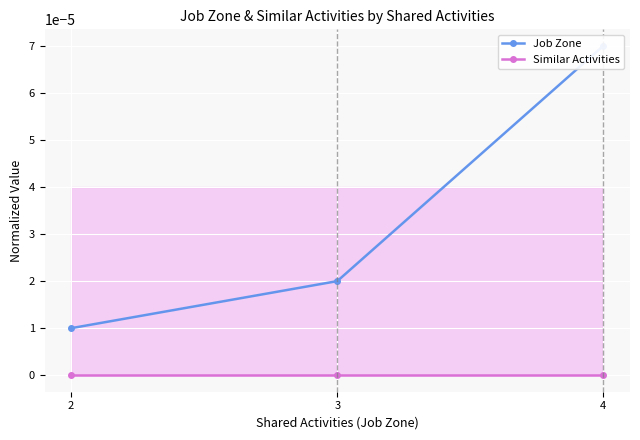

Which series changed the most between 2 and 3?

Job Zone